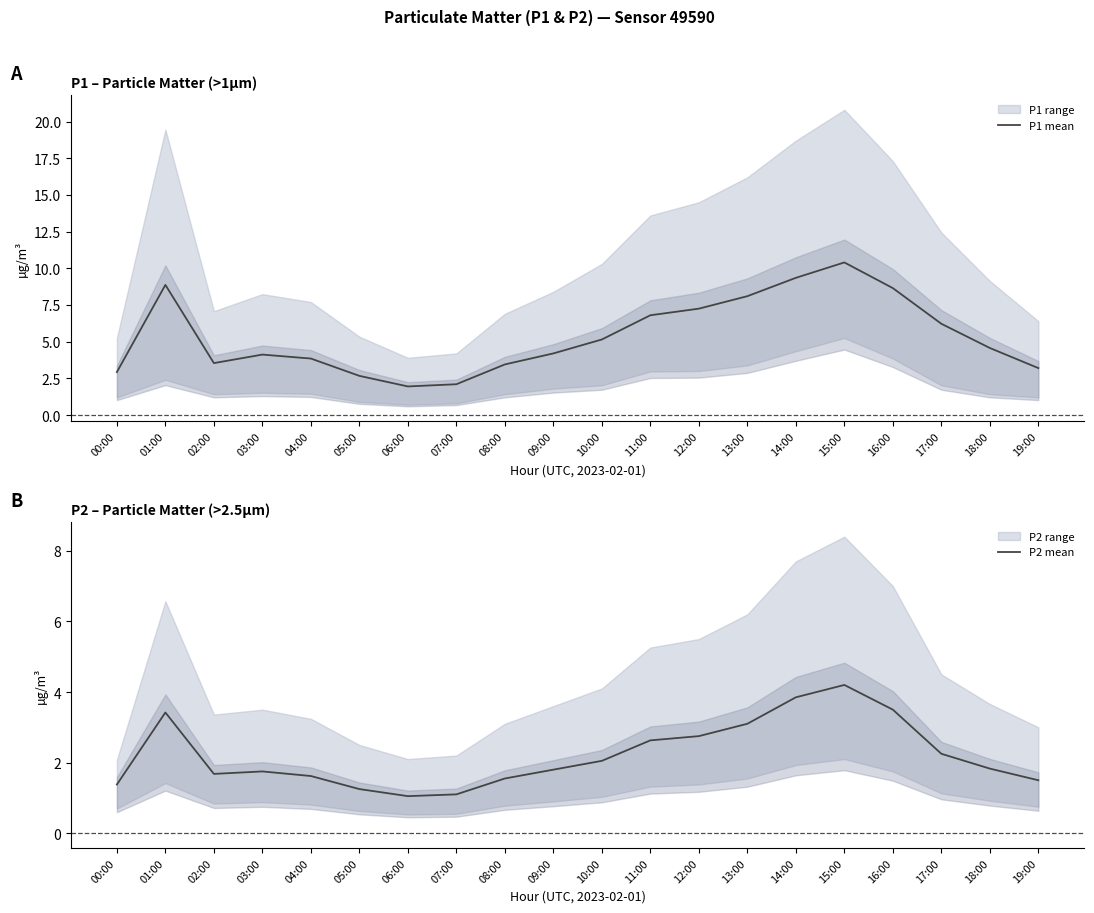

How many data points in P1 mean are above 4?

12